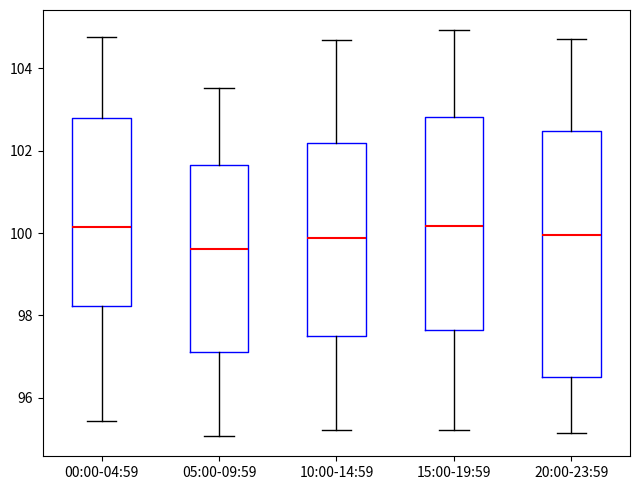

Reading left to right, transcribe this box plot: for each box, give where its median line is, the range the box spans, and where its two whiskers end, as read against the y-axis. The values are not printed on the chart, so give them approximately, as read against the axis.

00:00-04:59: median 100.2, box 98.2 to 102.8, whiskers 95.4 to 104.8
05:00-09:59: median 99.6, box 97.2 to 101.6, whiskers 95.0 to 103.6
10:00-14:59: median 99.8, box 97.4 to 102.2, whiskers 95.2 to 104.6
15:00-19:59: median 100.2, box 97.6 to 102.8, whiskers 95.2 to 105.0
20:00-23:59: median 100.0, box 96.6 to 102.4, whiskers 95.2 to 104.8